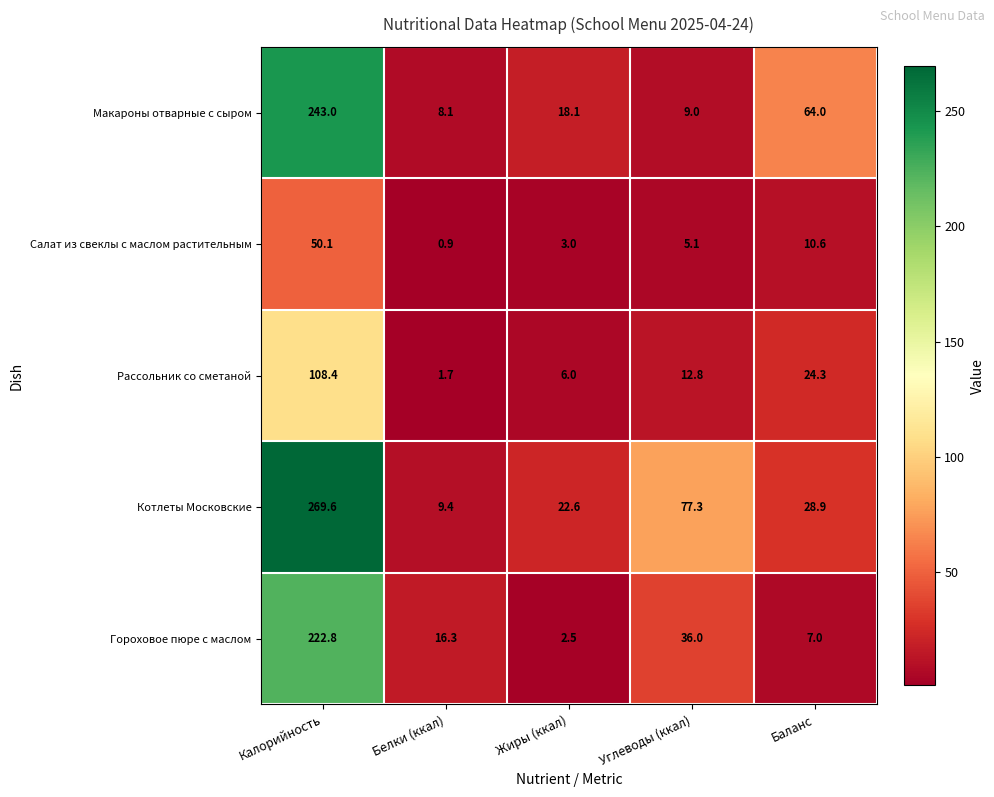

The Рассольник со сметаной series shows 12.8 at Углеводы (ккал). True or false?

True